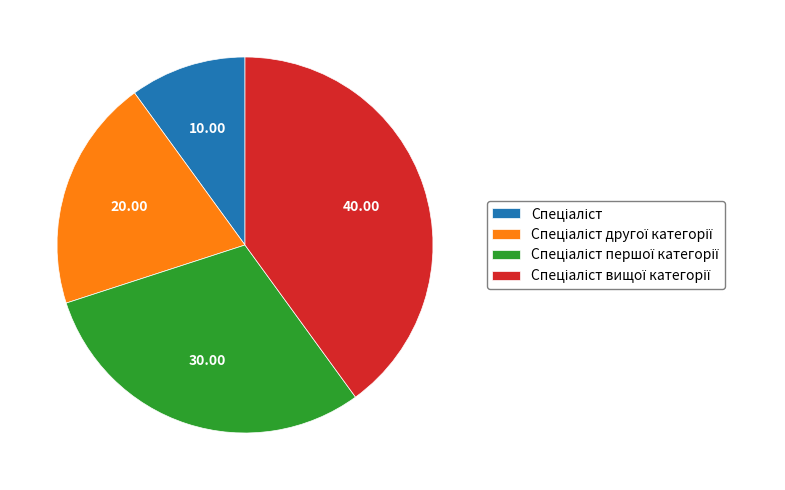

Is there any slice that represents more than half of the pie?

No